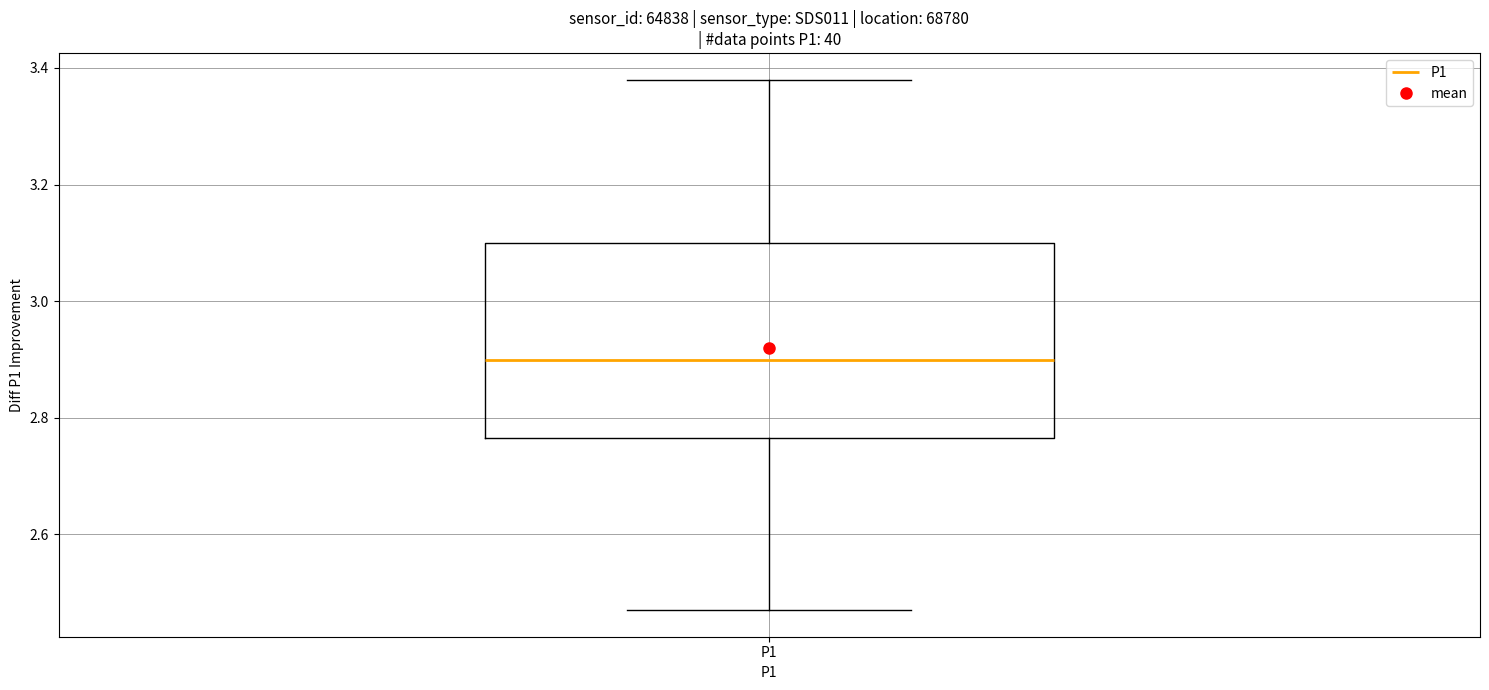

Transcribe this box plot: give where the median line is, the range the box spans, and where the two whiskers end, as read against the y-axis. The values are not printed on the chart, so give them approximately, as read against the axis.

median 2.90, box 2.76 to 3.10, whiskers 2.48 to 3.38